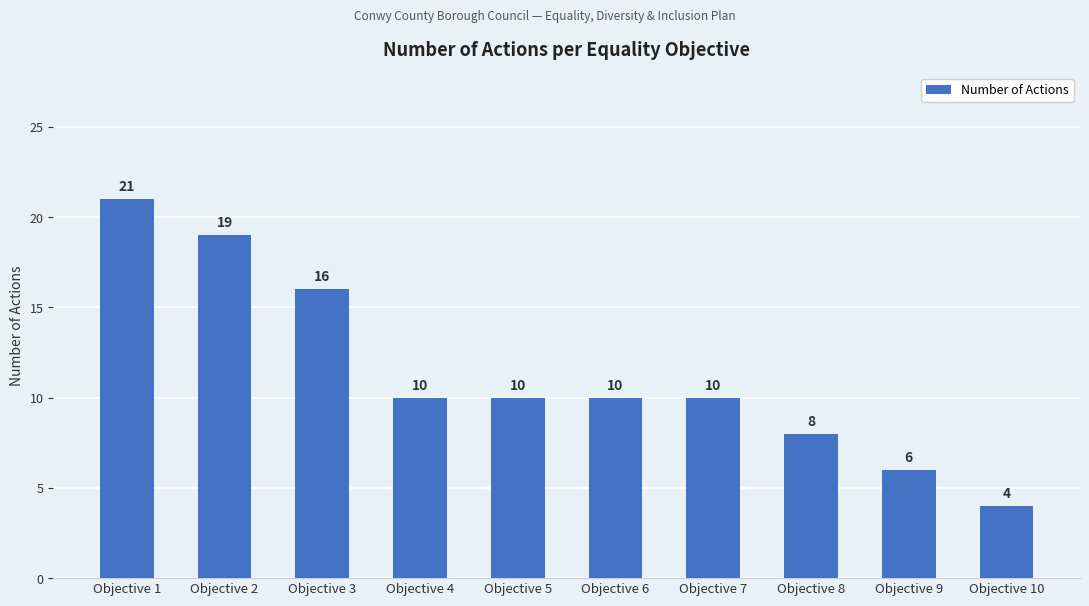

Which category has the highest value across all series?

Objective 1